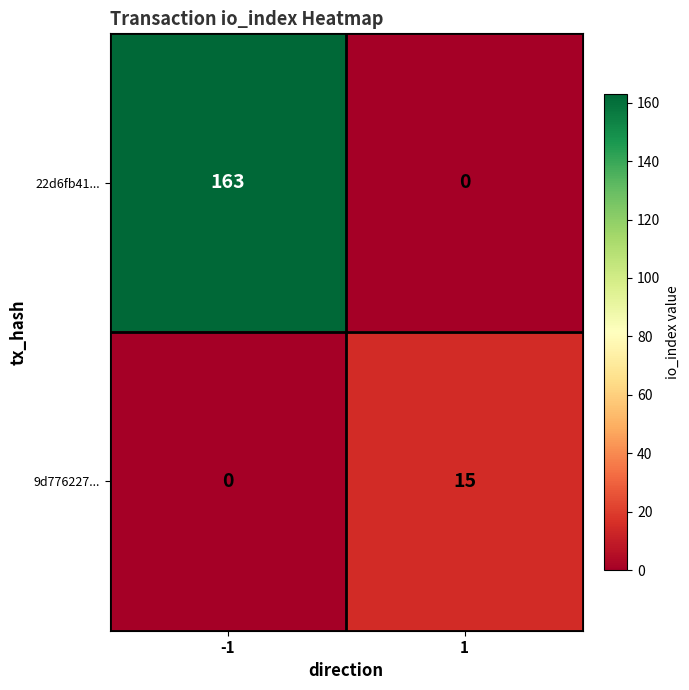

Count the number of categories in the chart.

2